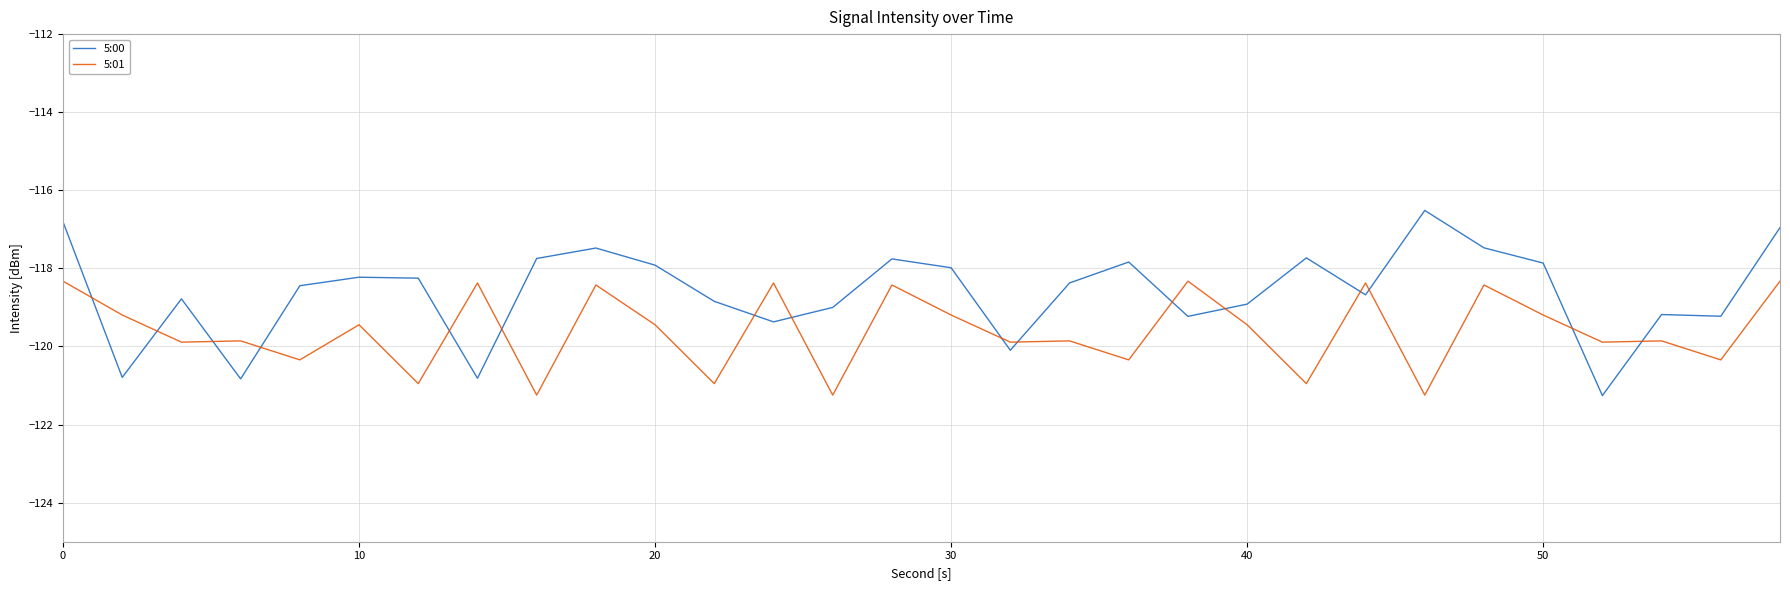

What is the smallest value displayed?

-121.3